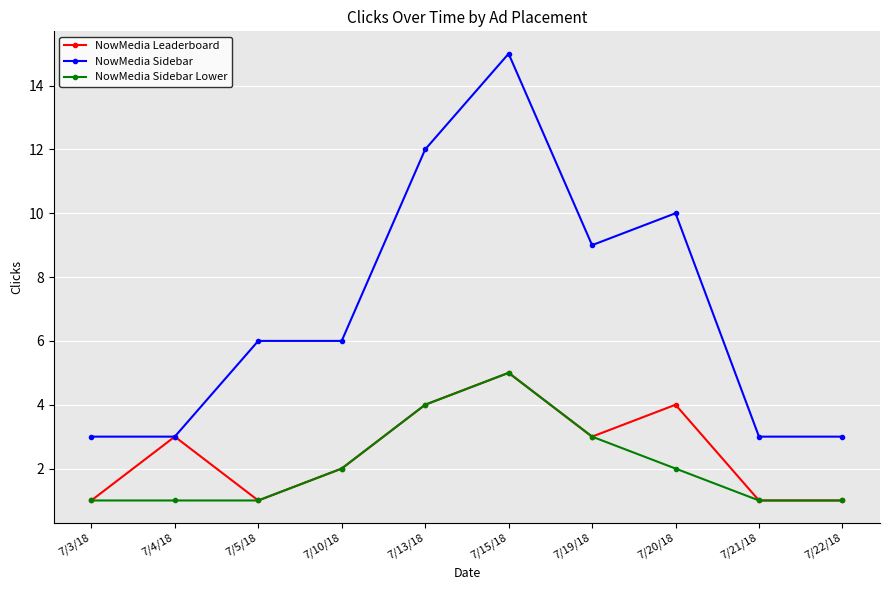

What is the sum of the NowMedia Sidebar values at 7/13/18 and 7/5/18?

18